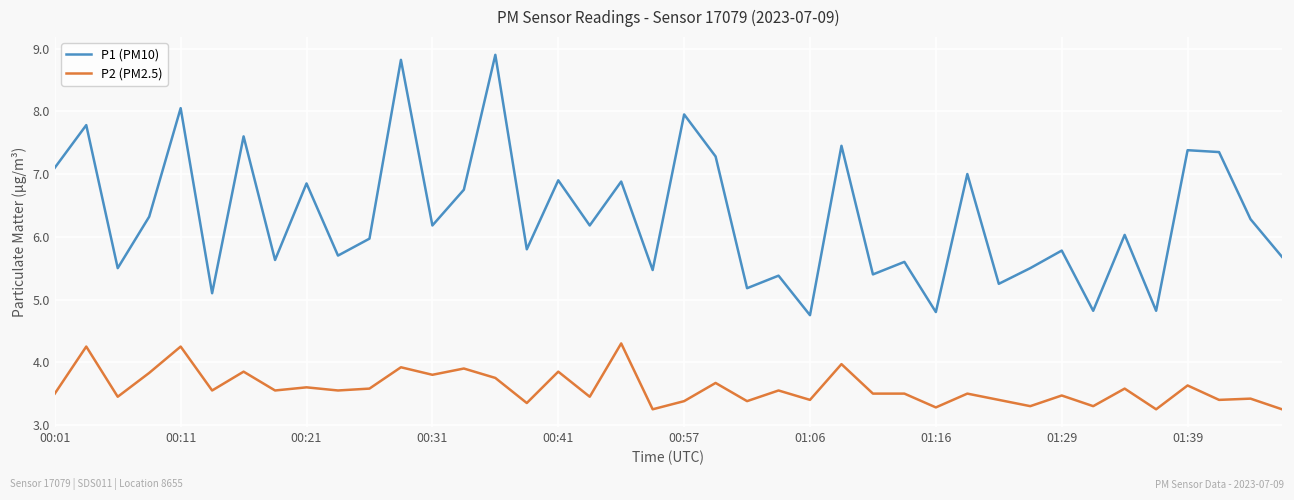

True or false: P1 (PM10) and P2 (PM2.5) intersect in this chart.

False